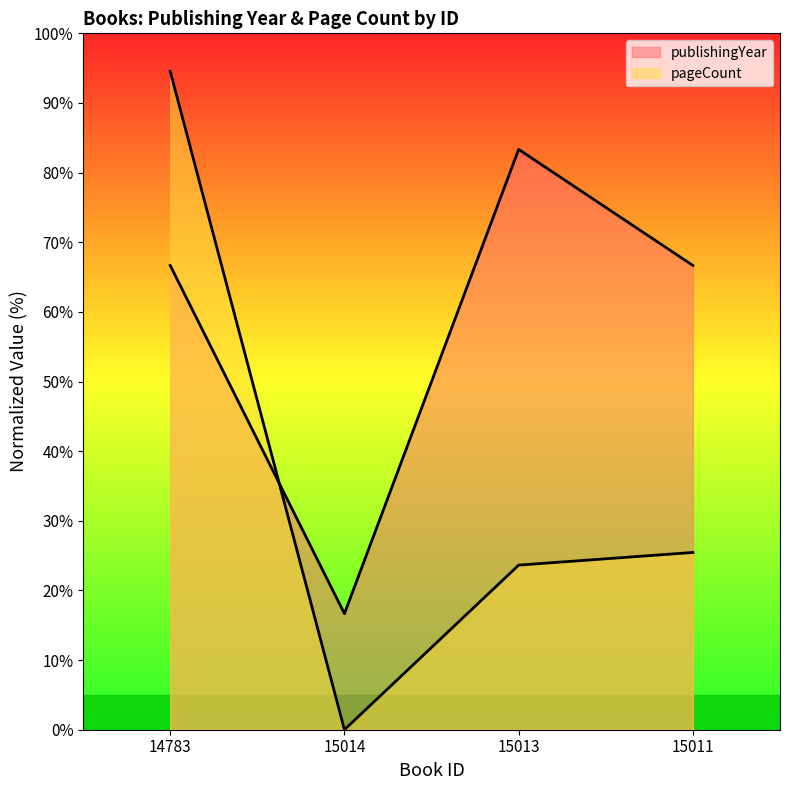

What is the difference between the highest and lowest values at 15013?

59.7